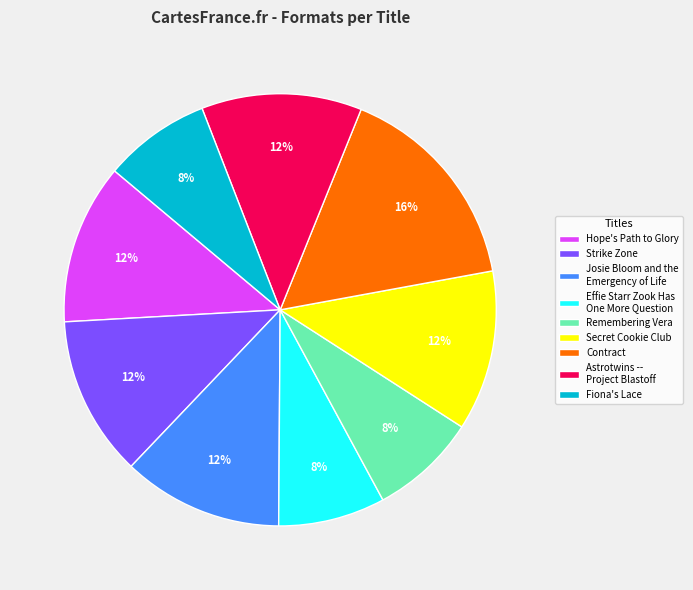

Approximately how many times larger is the value at Secret Cookie Club compared to Hope's Path to Glory?

1.0